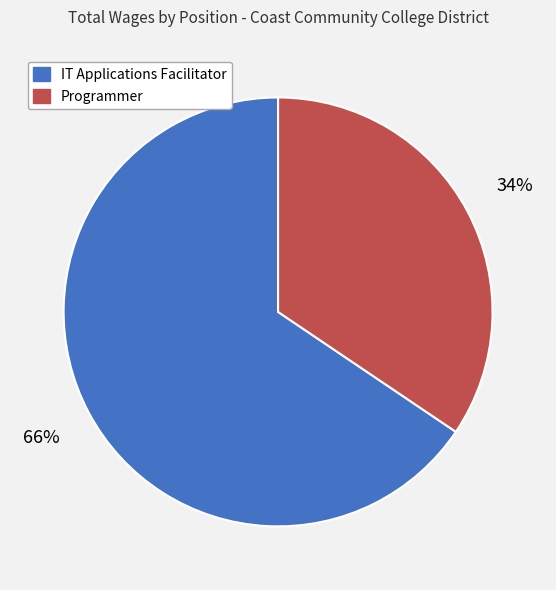

Do IT Applications Facilitator and Programmer together represent more than half of the pie?

Yes